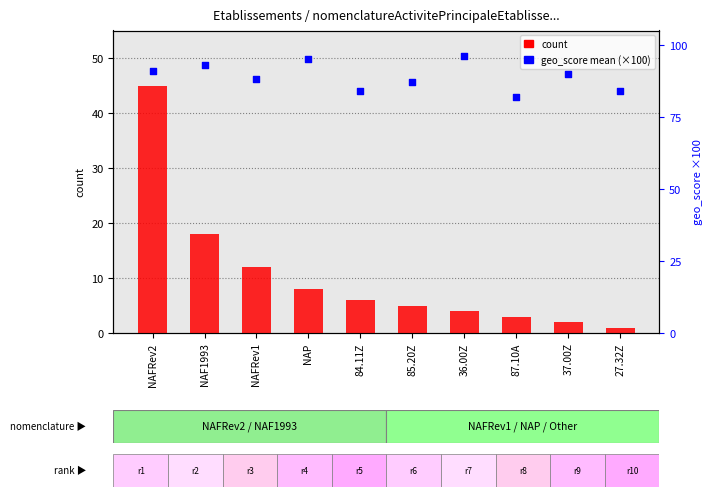

What are all the series names shown in the legend?

count, geo_score mean (×100)